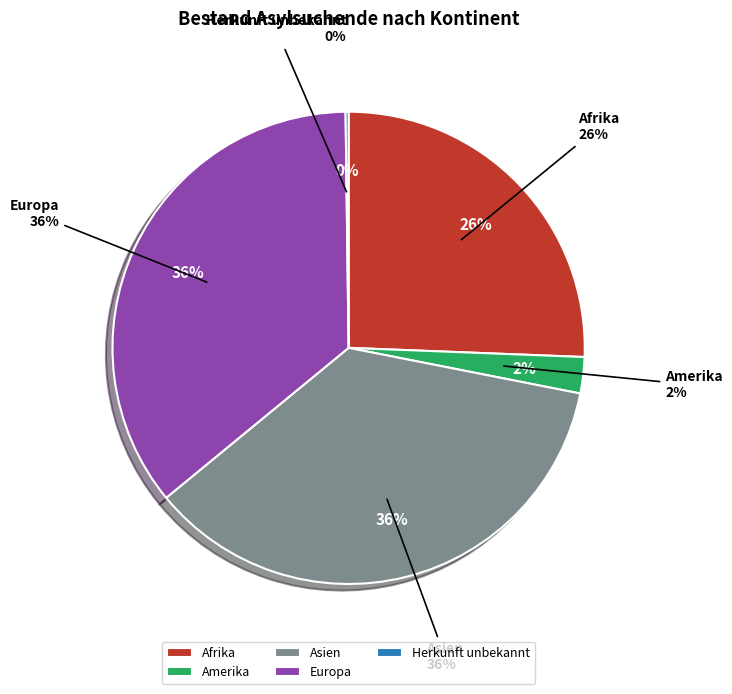

What is the change in value from Afrika to Herkunft unbekannt?

-123